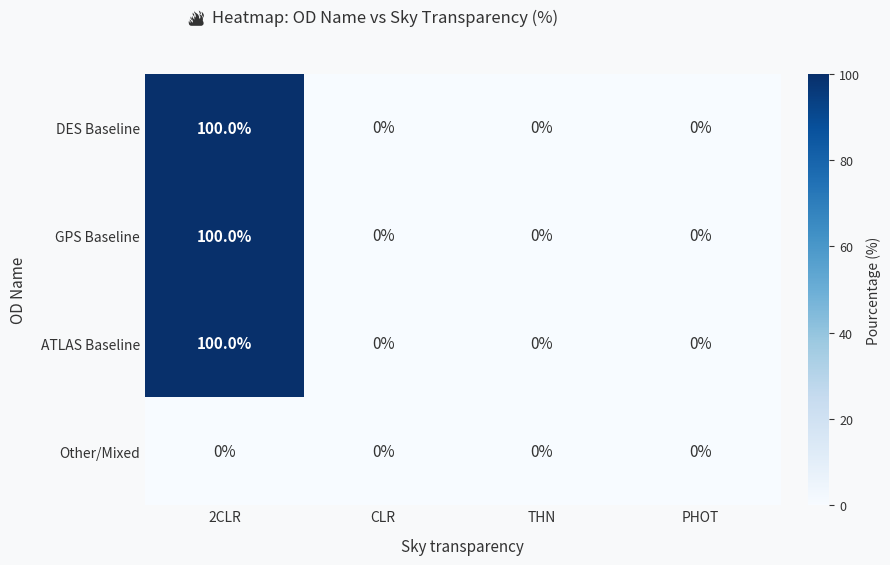

Reading left to right, transcribe all the data shown in this chart.

DES Baseline: 2CLR=100	CLR=0	THN=0	PHOT=0
GPS Baseline: 2CLR=100	CLR=0	THN=0	PHOT=0
ATLAS Baseline: 2CLR=100	CLR=0	THN=0	PHOT=0
Other/Mixed: 2CLR=0	CLR=0	THN=0	PHOT=0